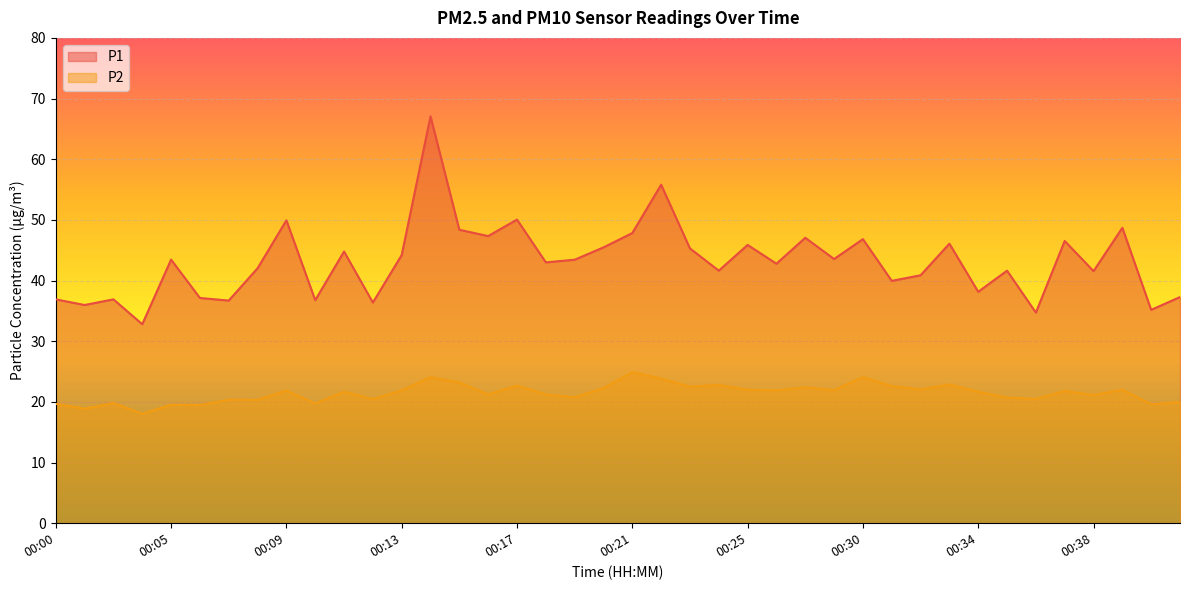

How many data points in P1 are less than 43?

19